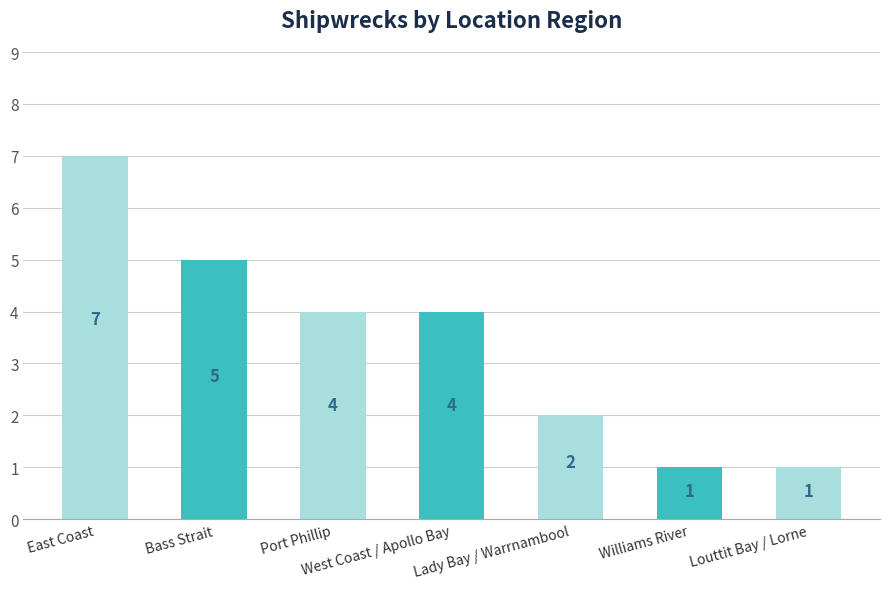

What is the ratio of the value at Lady Bay / Warrnambool to the value at Bass Strait?

0.4